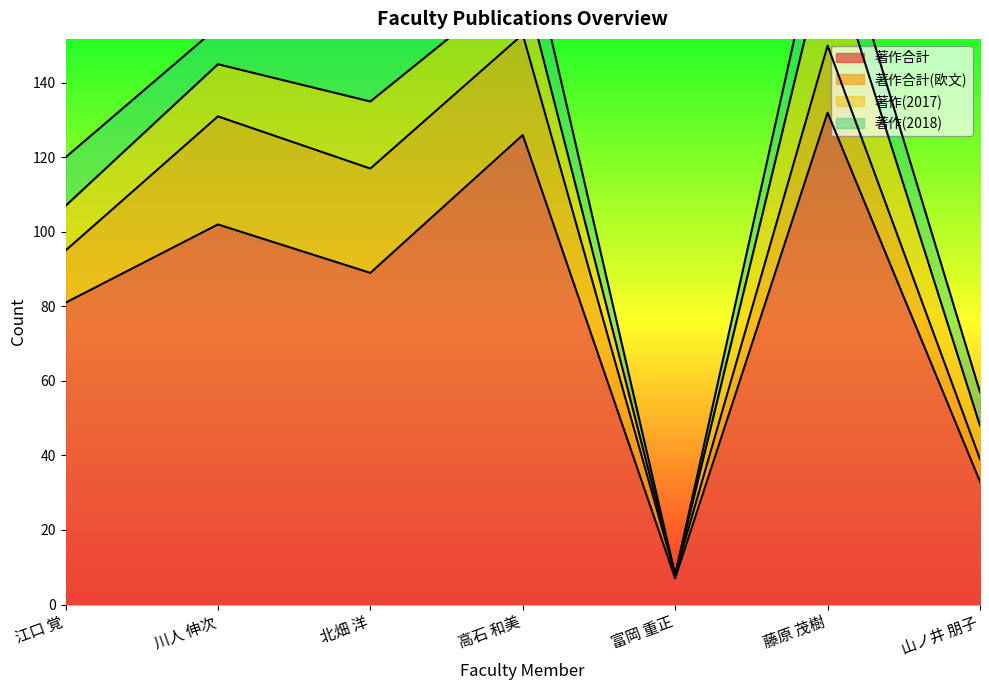

What is the label of the 7th point from the left?

山ノ井 朋子